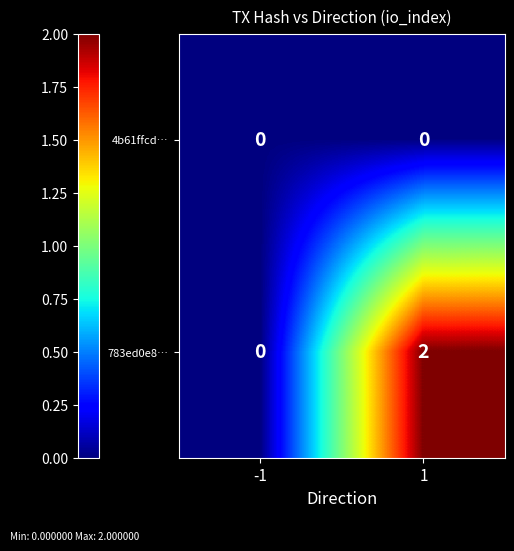

The 783ed0e8… series shows 0 at -1. True or false?

True